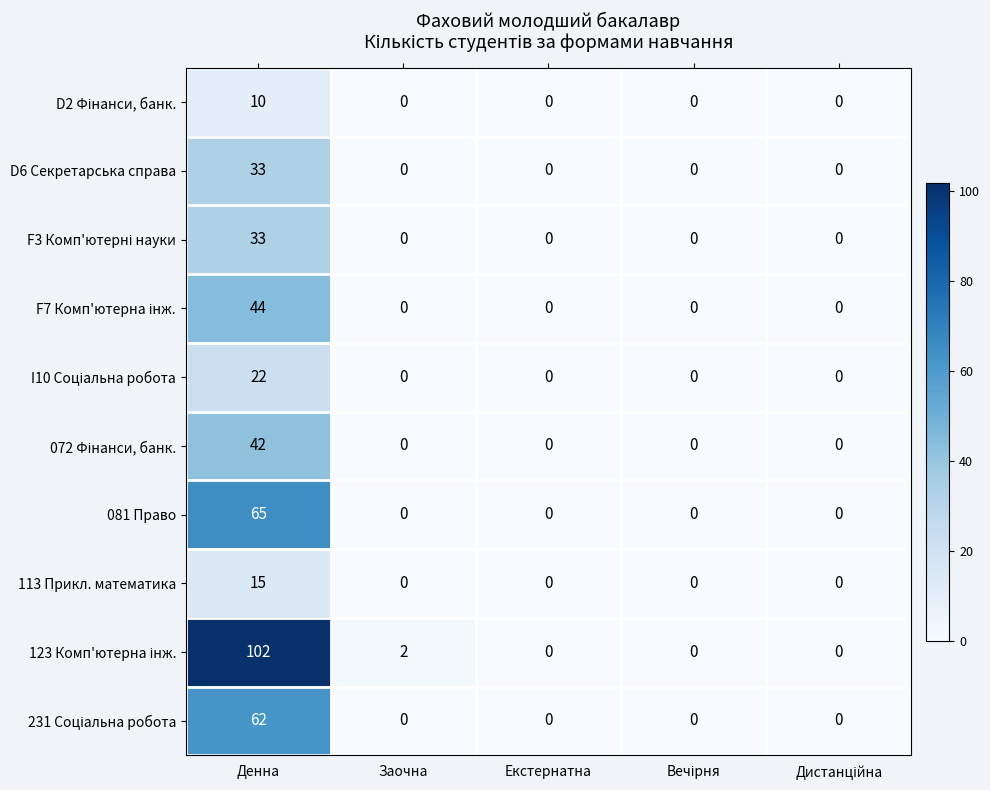

What is the difference between the maximum and minimum values in the 081 Право series?

65